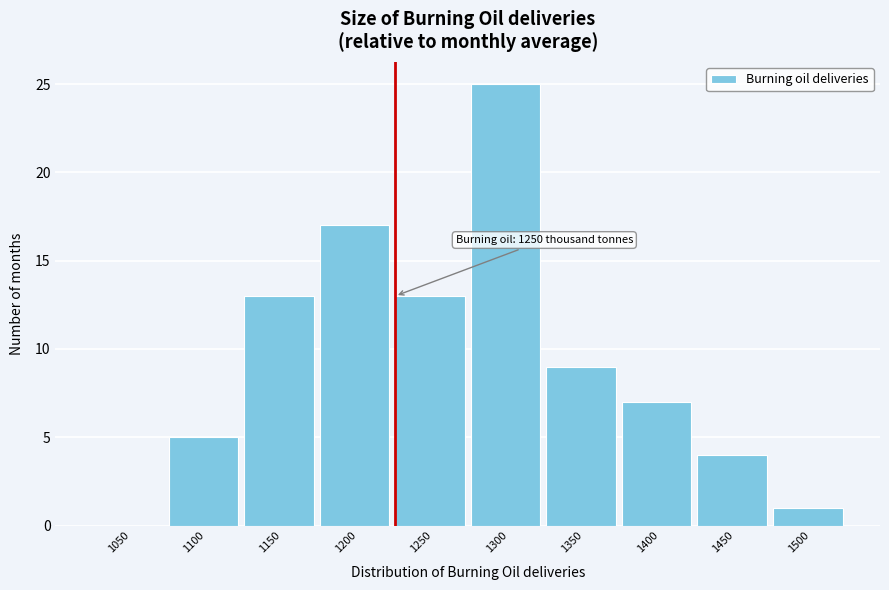

Reading left to right, transcribe all the data shown in this chart.

1050=0	1100=5	1150=13	1200=17	1250=13	1300=25	1350=9	1400=7	1450=4	1500=1